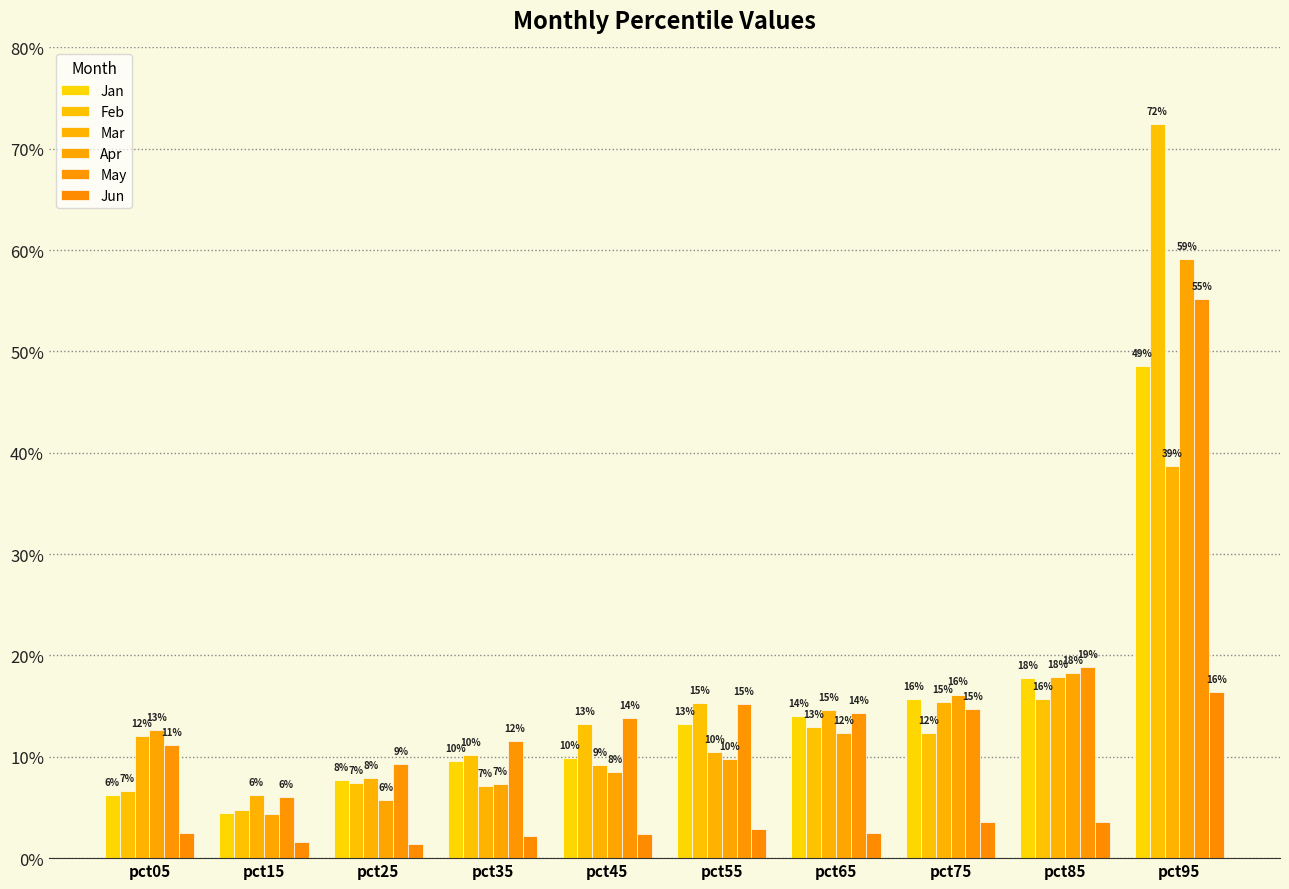

Rank the series at pct55 from highest to lowest value.

Feb, May, Jan, Mar, Apr, Jun